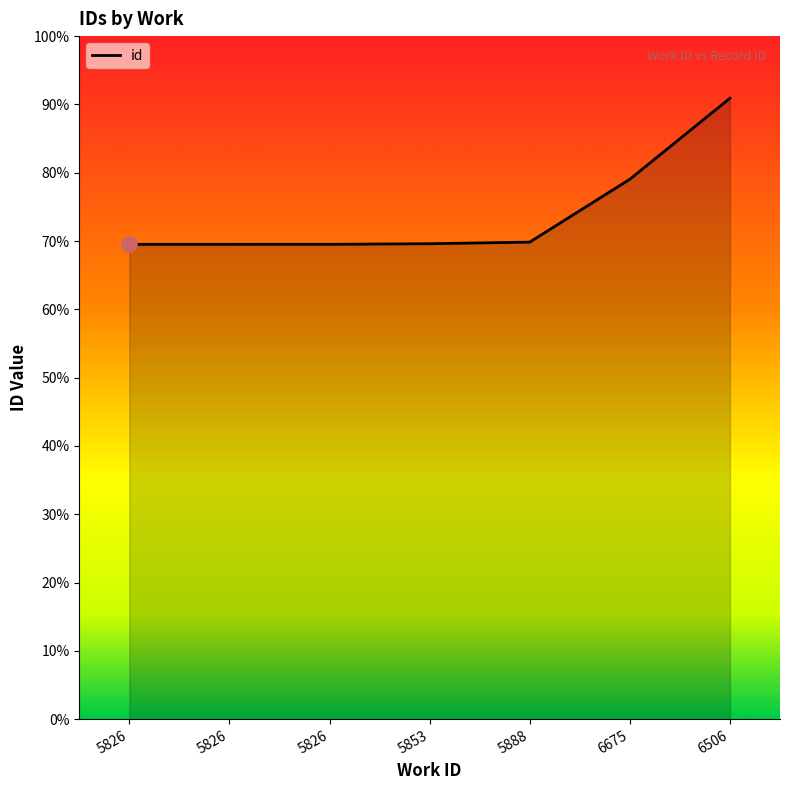

Does the chart have visible grid lines?

No